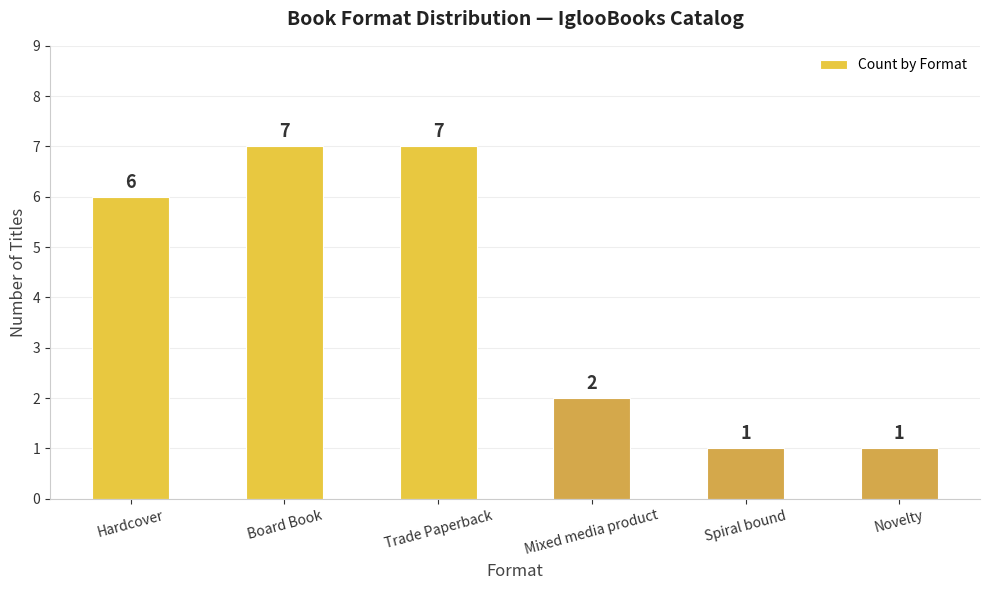

What is the difference between the maximum and second lowest values?

6